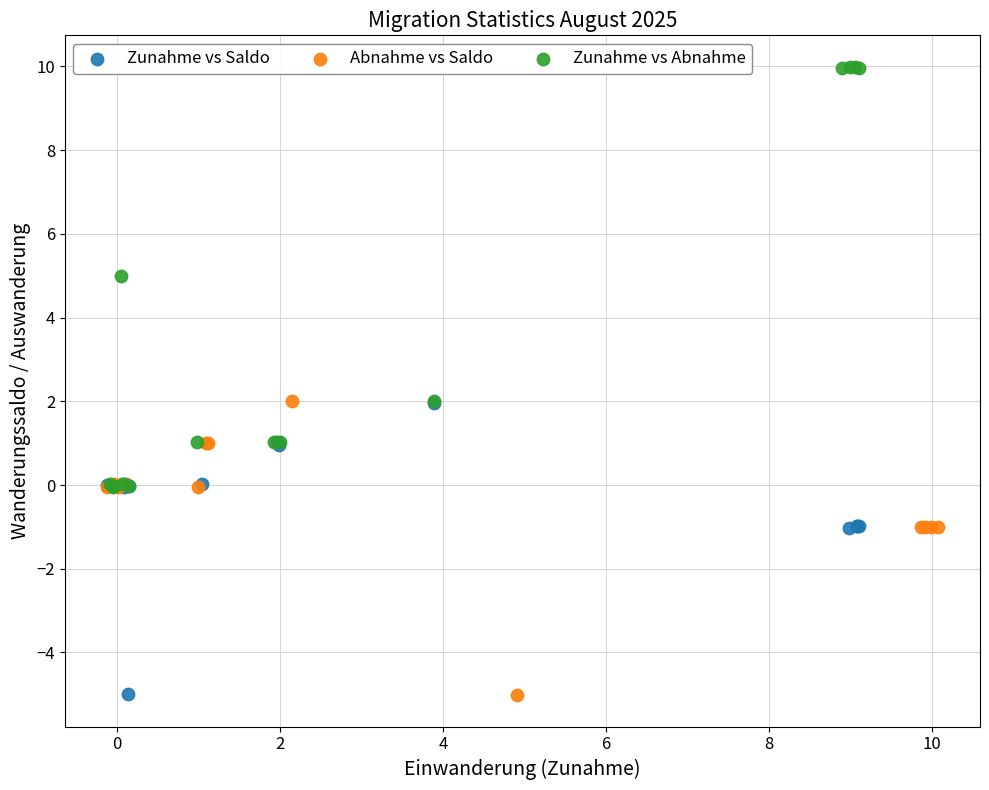

What are all the series names shown in the legend?

Zunahme vs Saldo, Abnahme vs Saldo, Zunahme vs Abnahme